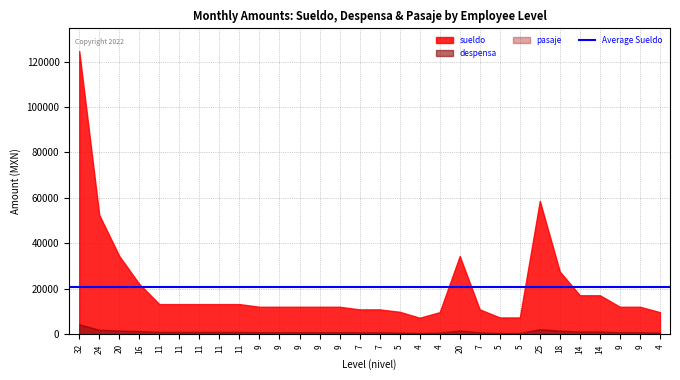

What is the difference between the despensa values at 11 and 18?

571